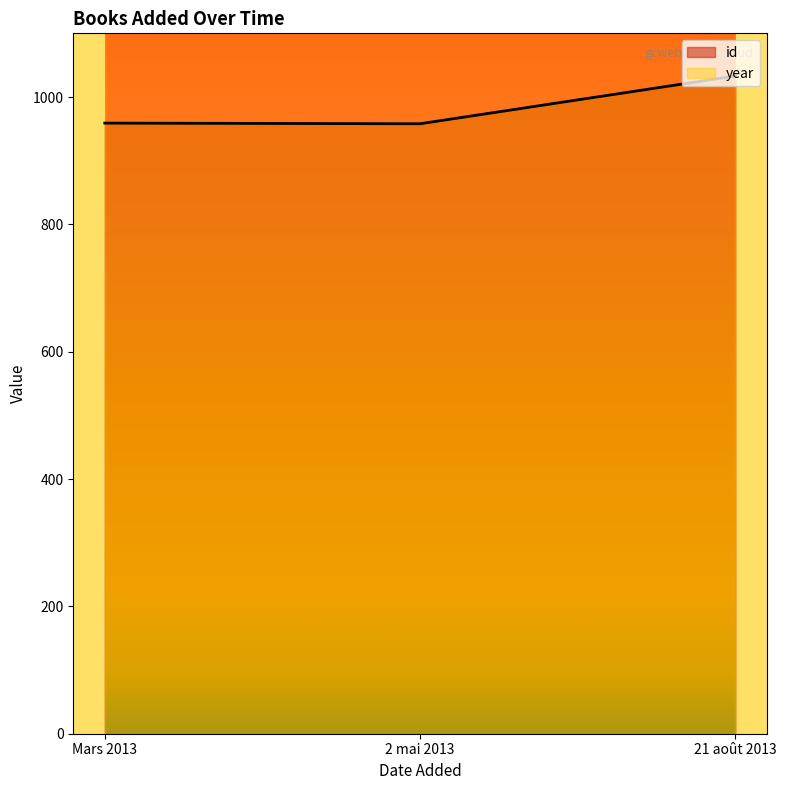

Approximately how many times larger is the value at Mars 2013 compared to 21 août 2013?

0.9